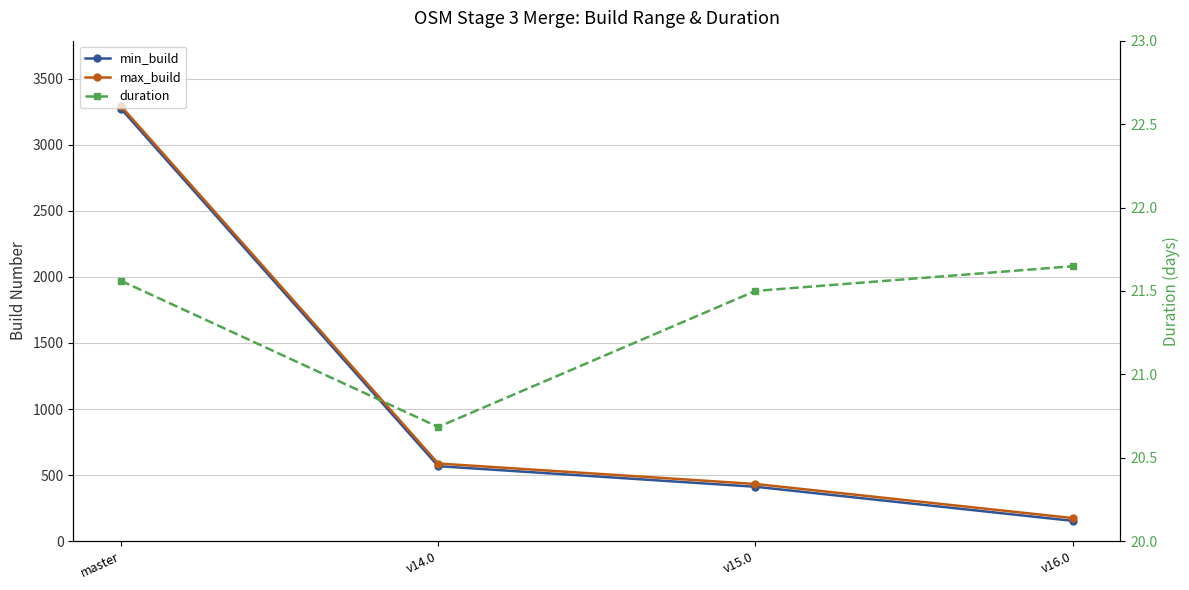

True or false: min_build and max_build cross at least once.

False